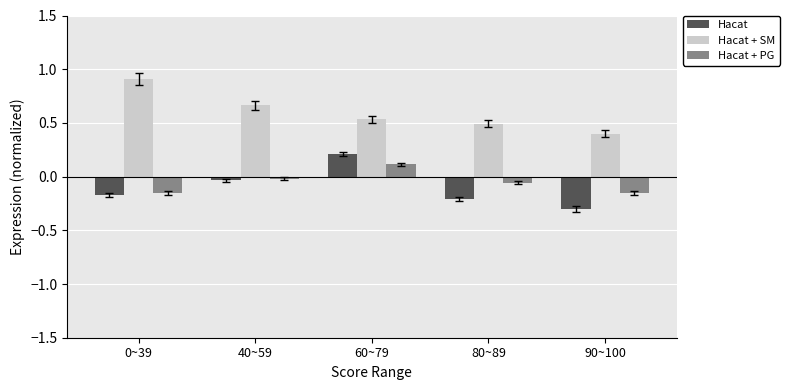

True or false: Hacat + SM has a value of 1.2 at 40~59.

False